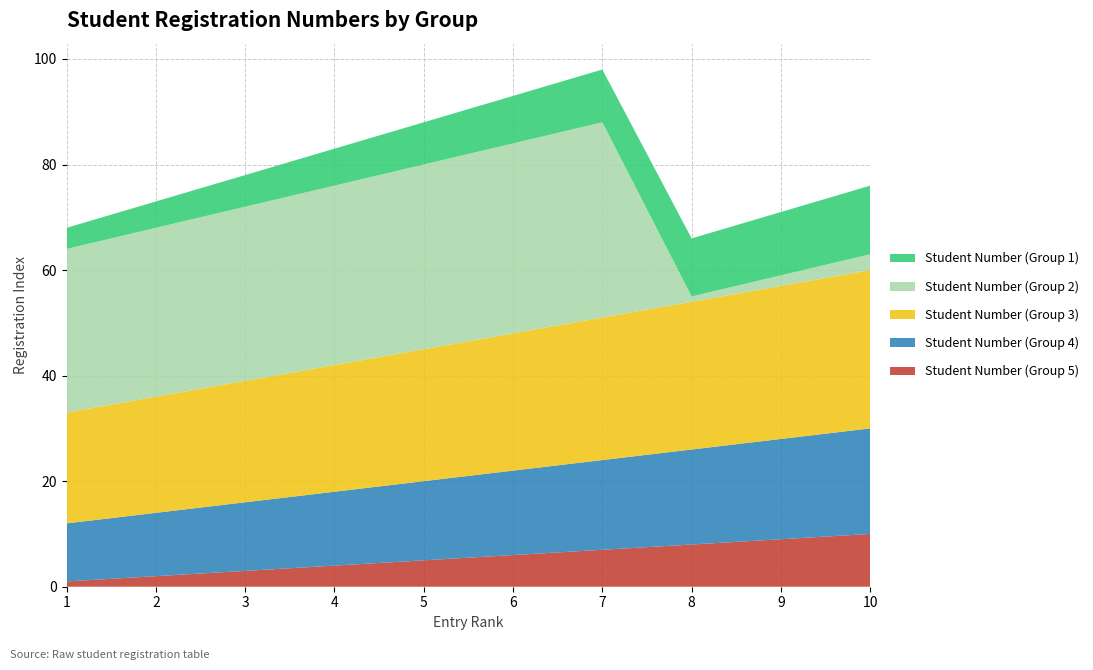

Reading left to right, what are all the values shown in this chart?

Student Number (Group 5): 1	2	3	4	5	6	7	8	9	10
Student Number (Group 4): 11	12	13	14	15	16	17	18	19	20
Student Number (Group 3): 21	22	23	24	25	26	27	28	29	30
Student Number (Group 2): 31	32	33	34	35	36	37	1	2	3
Student Number (Group 1): 4	5	6	7	8	9	10	11	12	13